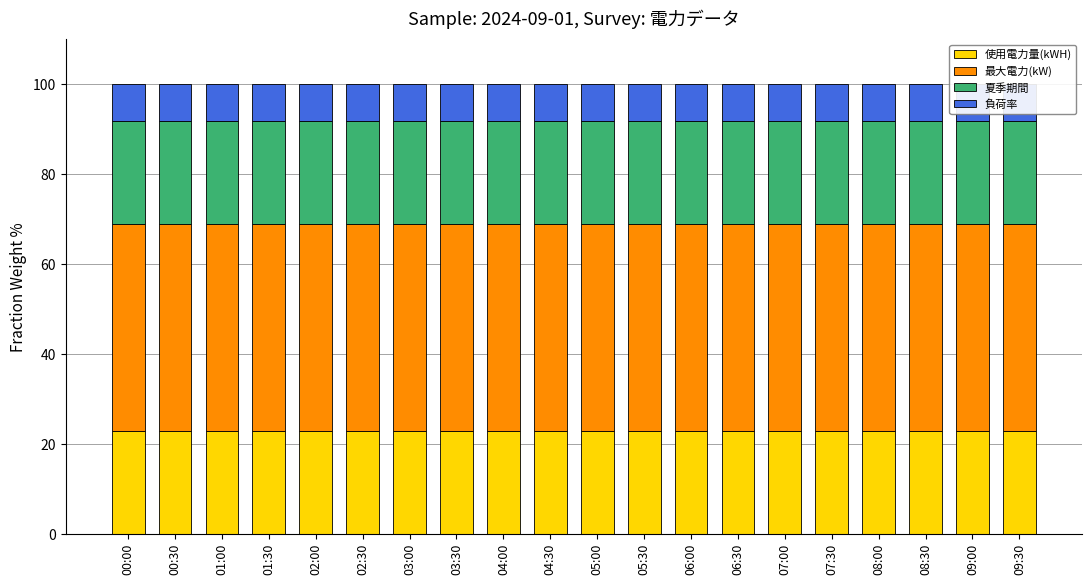

What is the total value across all series at 09:00?

100.0